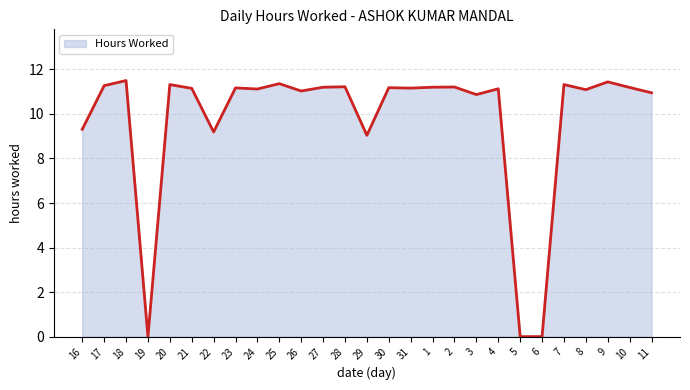

What is the maximum value shown in the chart?

11.5